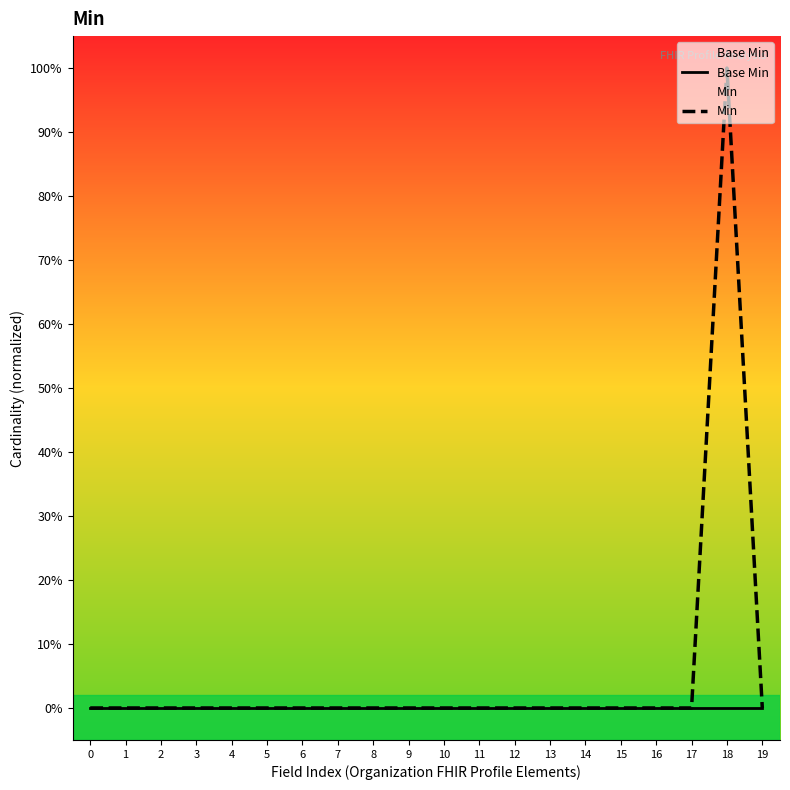

Rank the series by their maximum value, from lowest to highest.

Base Min, Min